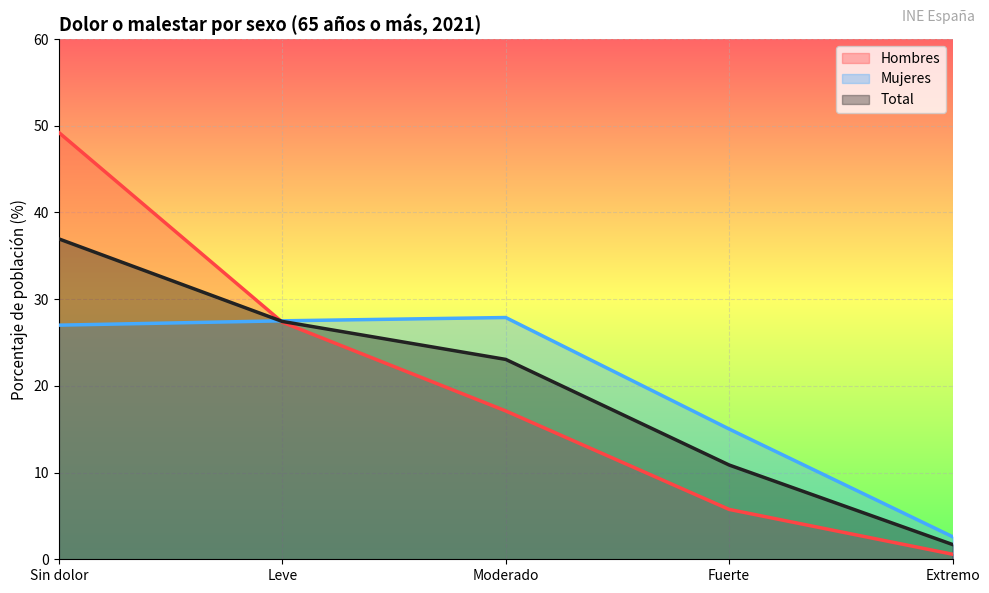

True or false: Hombres has more than 1 points higher than both neighbors.

False